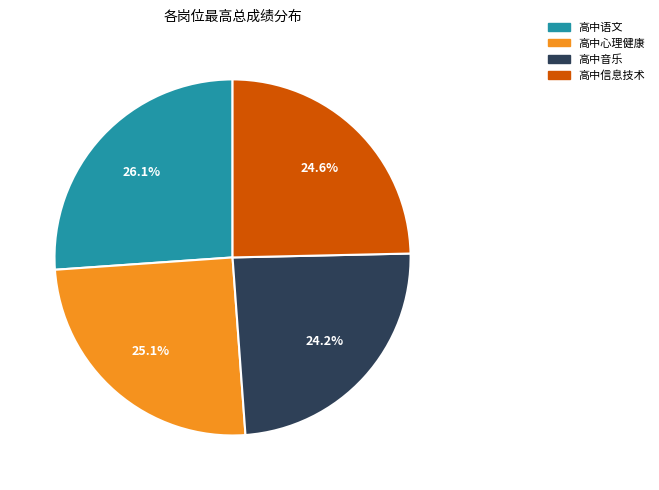

Which category has the biggest portion of the pie?

高中语文